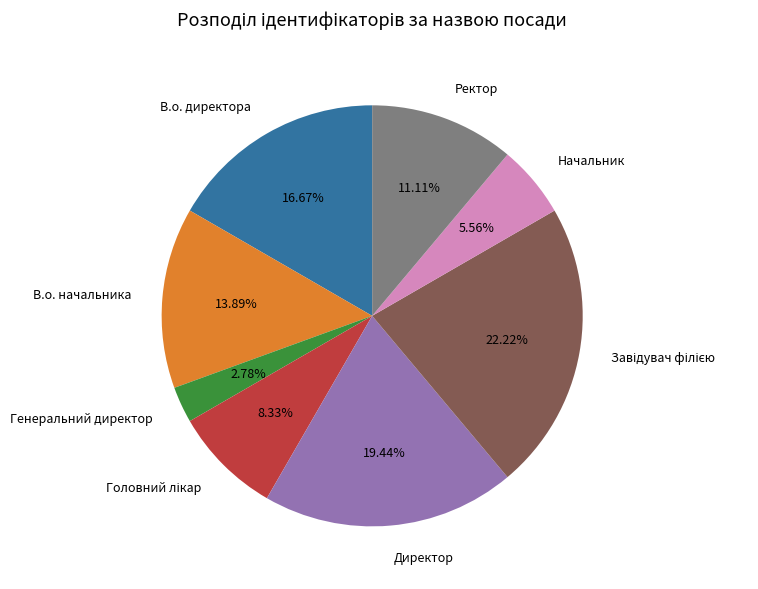

Is Ректор the majority of the pie?

No